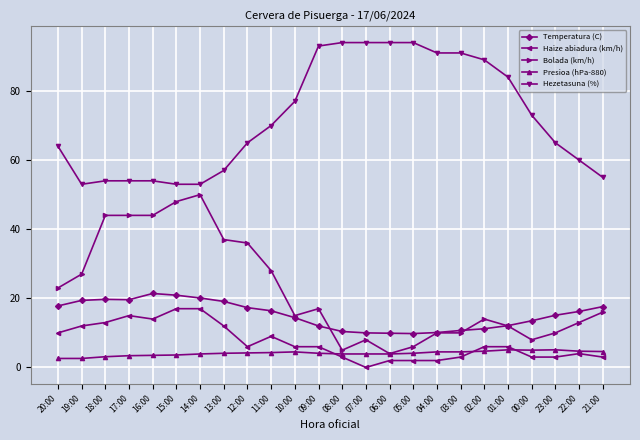

The value of Temperatura (C) at 18:00 is 19.7. True or false?

True